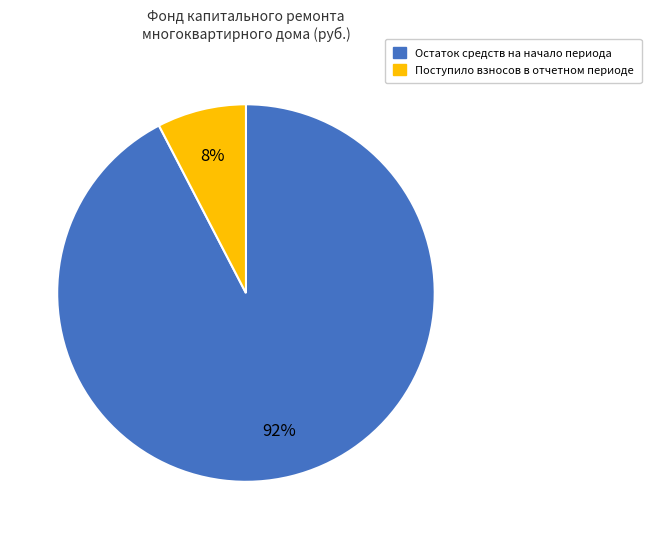

To the nearest percent, what is the average slice percentage?

50%